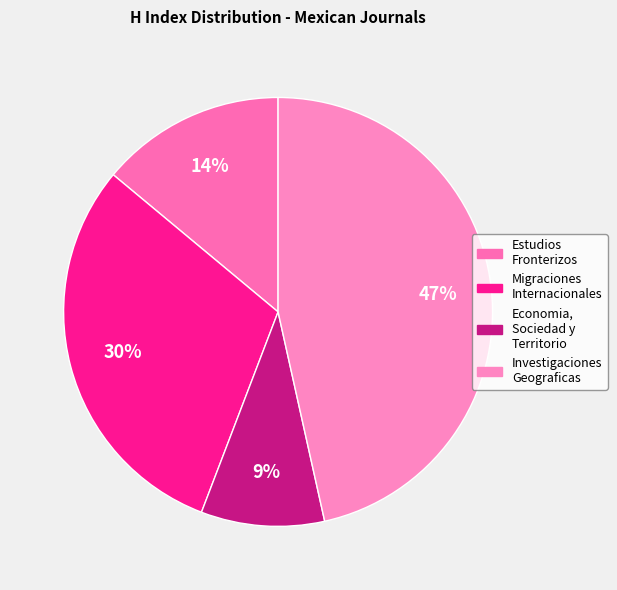

How many slices are in this pie chart?

4